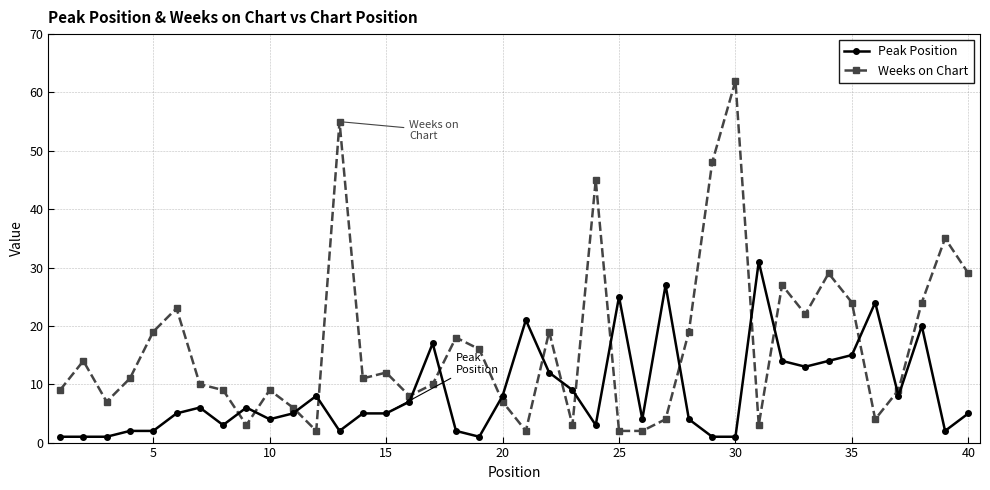

Rank the series by their average value, from highest to lowest.

Weeks on Chart, Peak Position